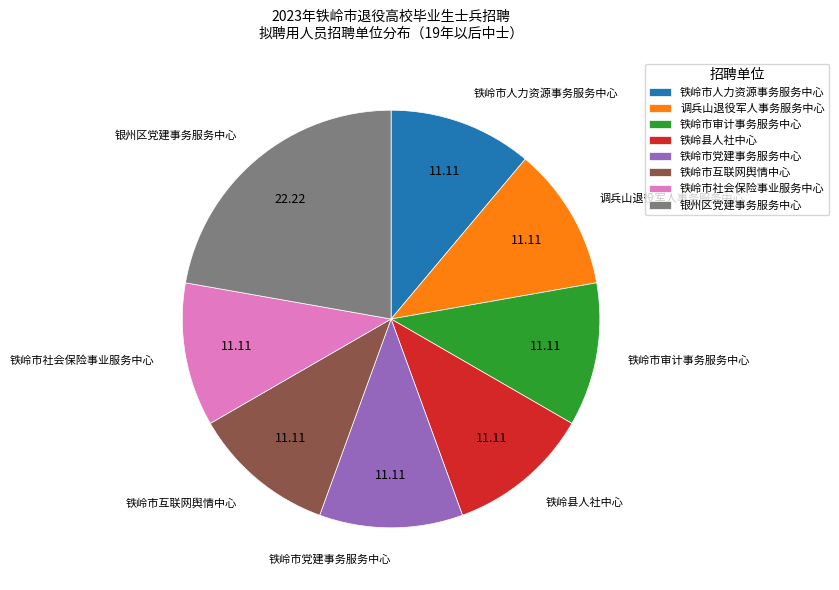

The 调兵山退役军人事务服务中心 slice represents 24% of the pie. True or false?

False